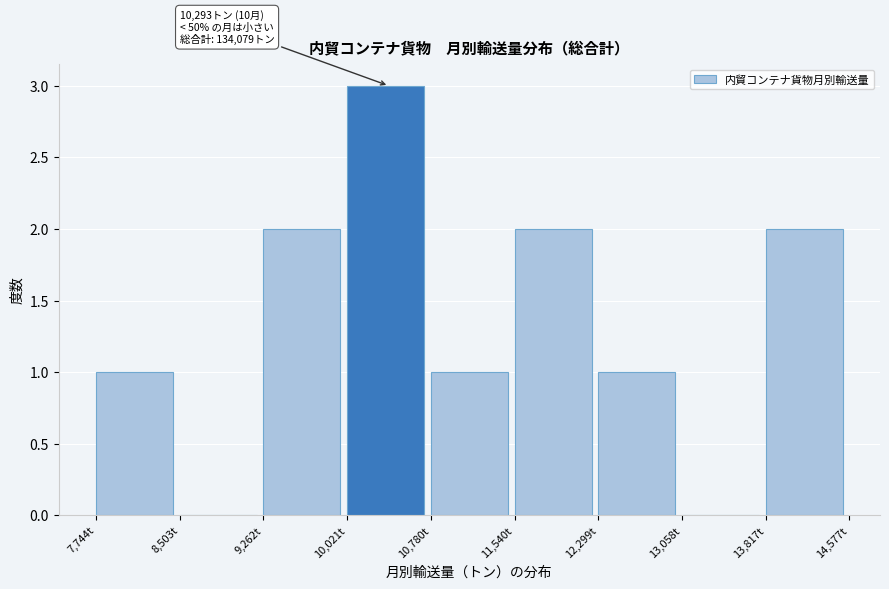

Over which range of the x-axis is the bar tallest?

10000 to 10800